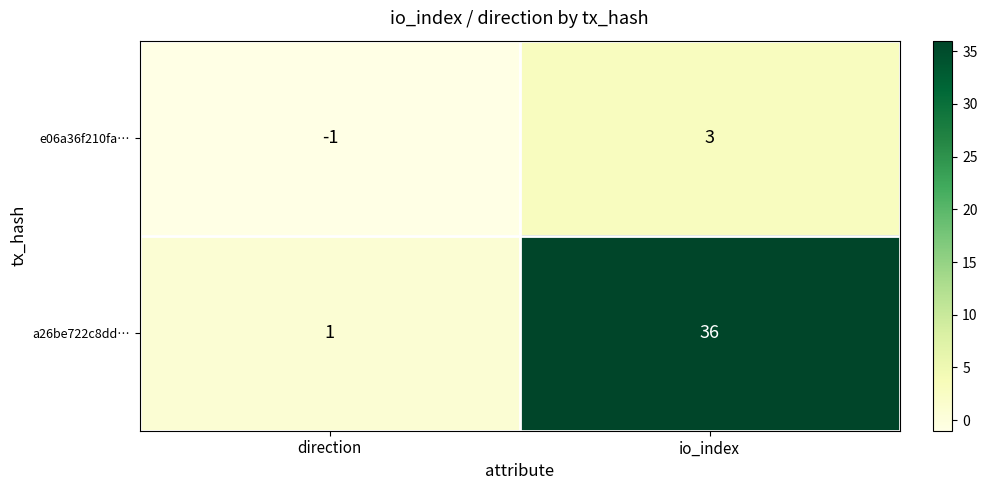

Between direction and io_index, which series saw the biggest shift?

a26be722c8dd…